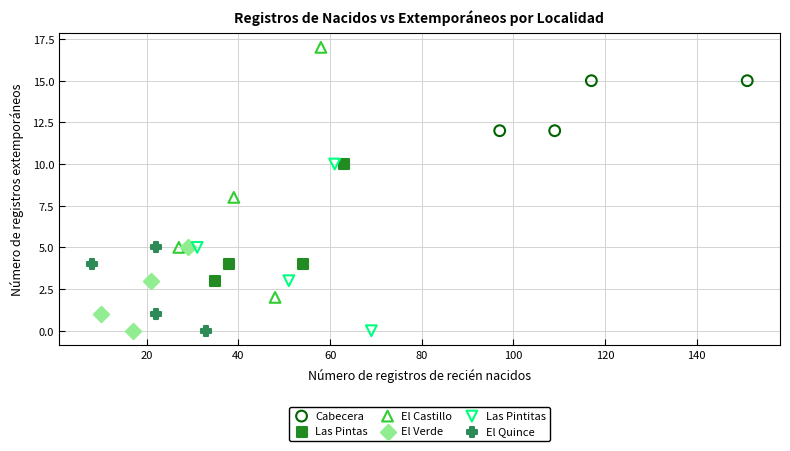

Which series reaches the maximum Y coordinate?

El Castillo